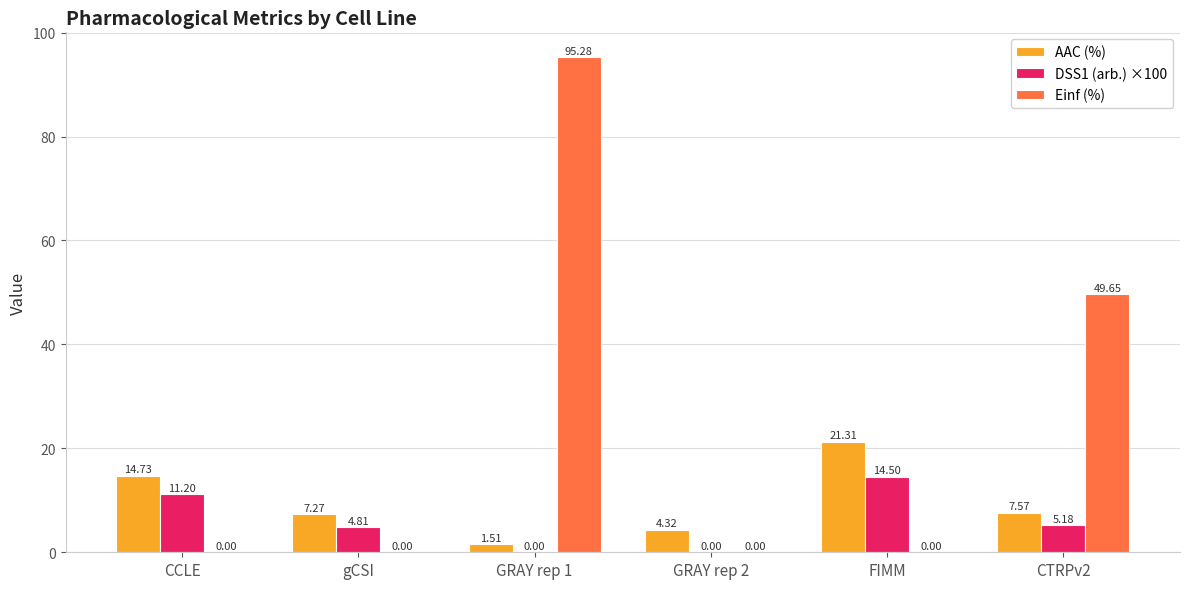

What is the total value across all series at gCSI?

12.1